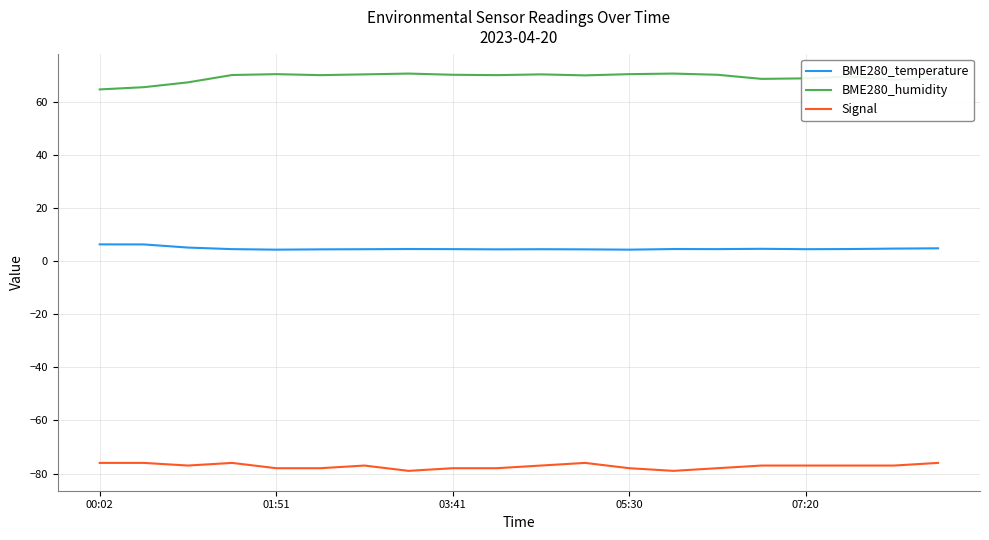

In BME280_humidity, how many points are lower than both neighbors (excluding endpoints)?

5